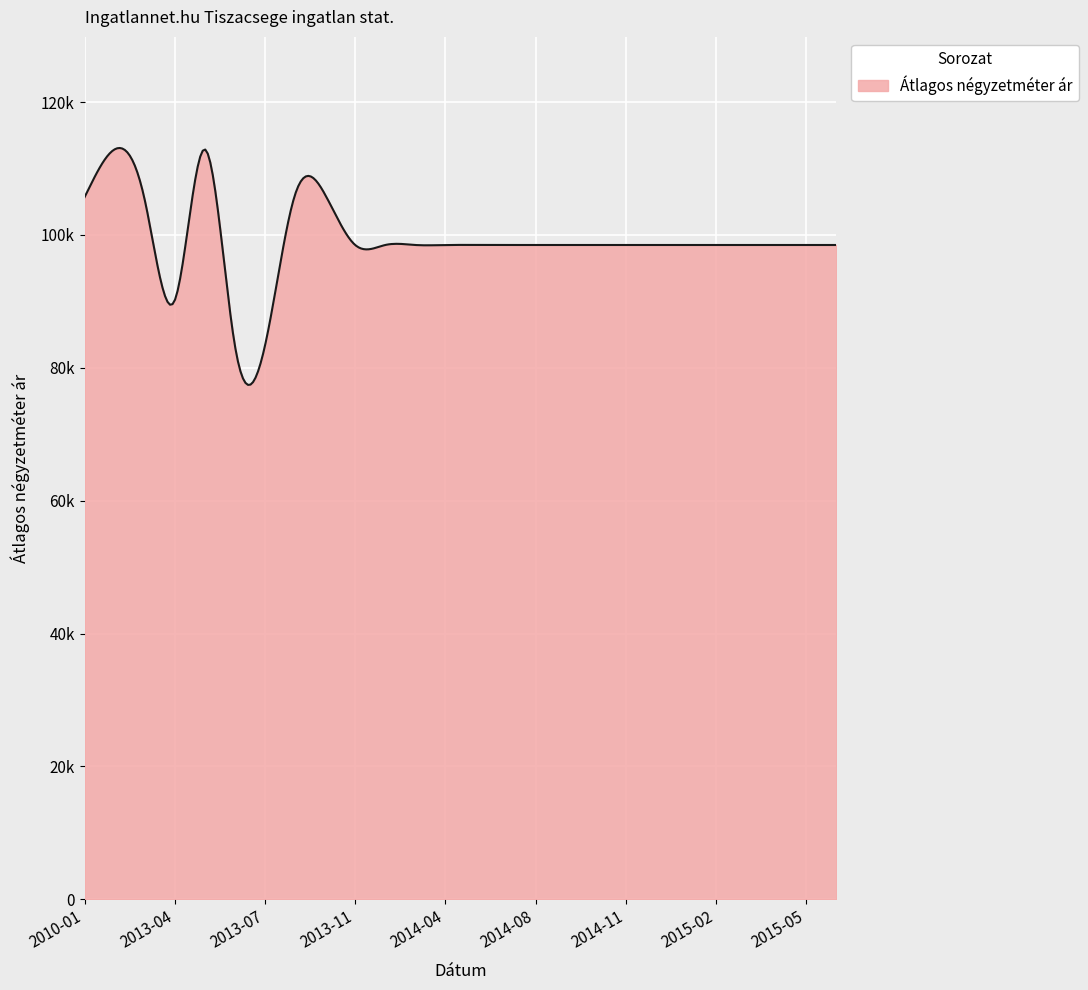

Does the chart have visible grid lines?

Yes